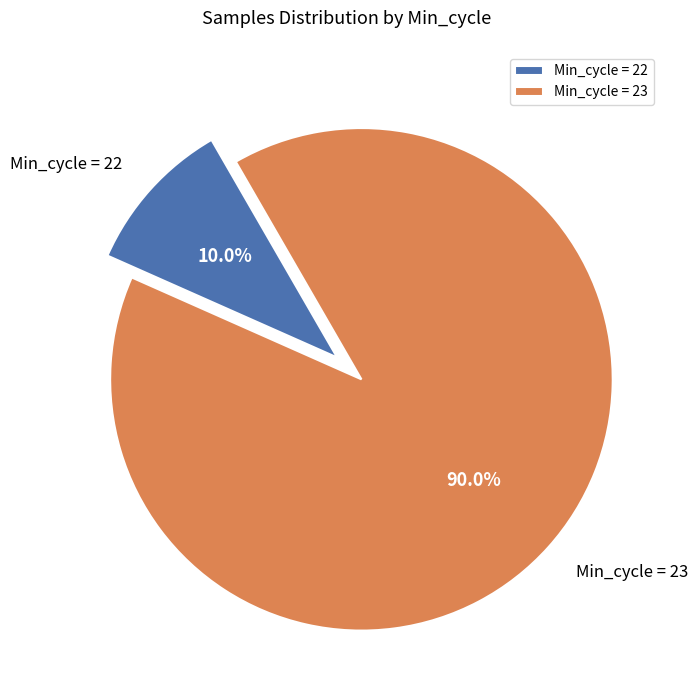

Which has a higher value, Min_cycle = 22 or Min_cycle = 23?

Min_cycle = 23